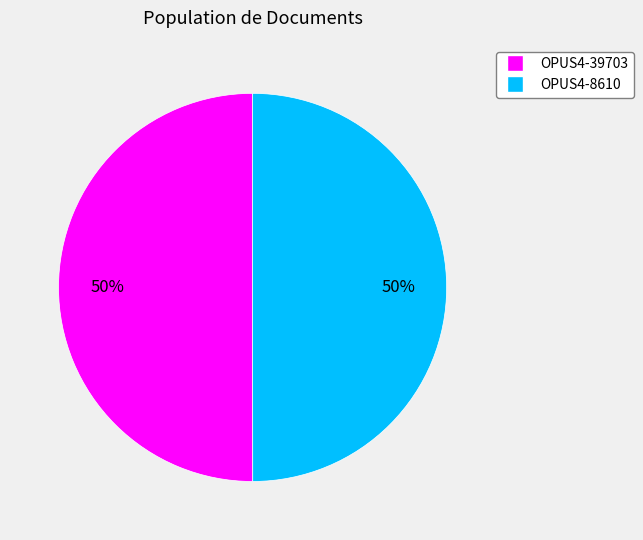

How many segments does this pie chart have?

2